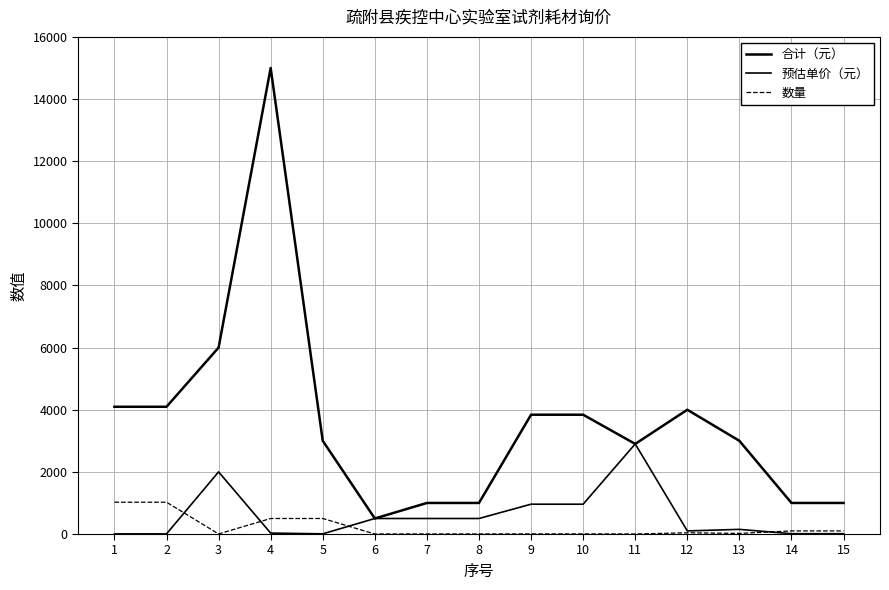

True or false: 预估单价（元） and 合计（元） intersect in this chart.

False